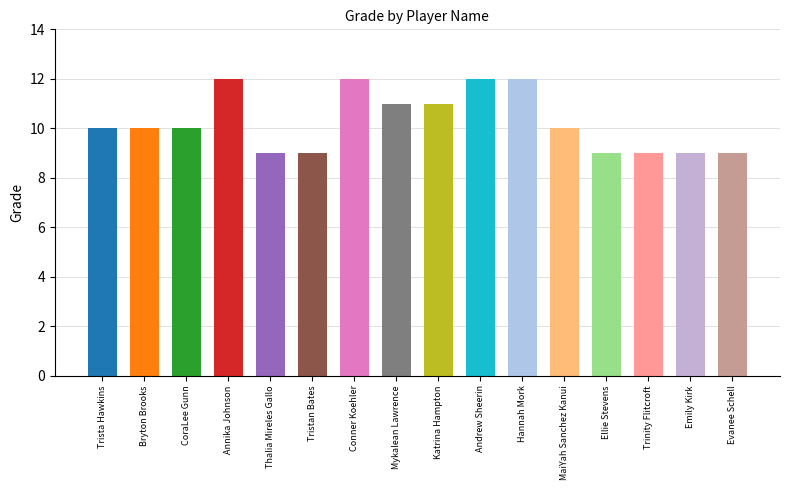

What is the label of the 1st bar from the left?

Trista Hawkins